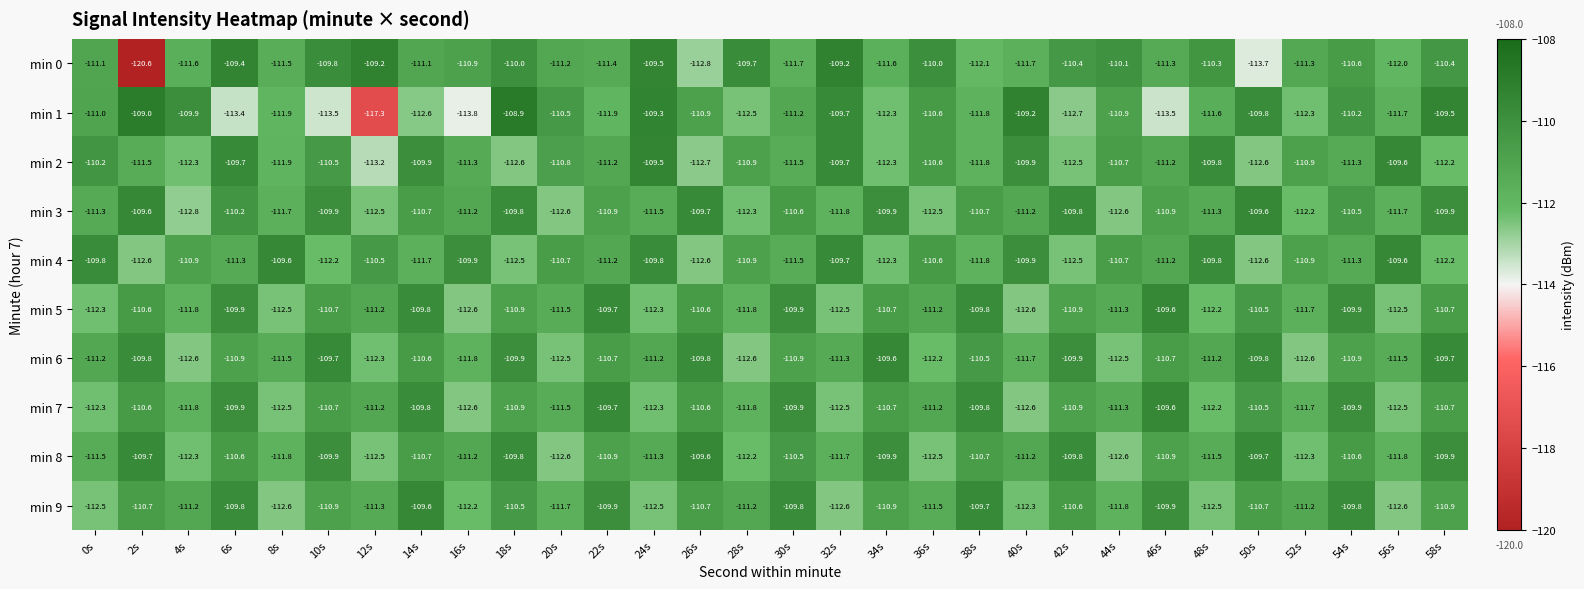

What is the sum of all min 8 values?

-3332.2